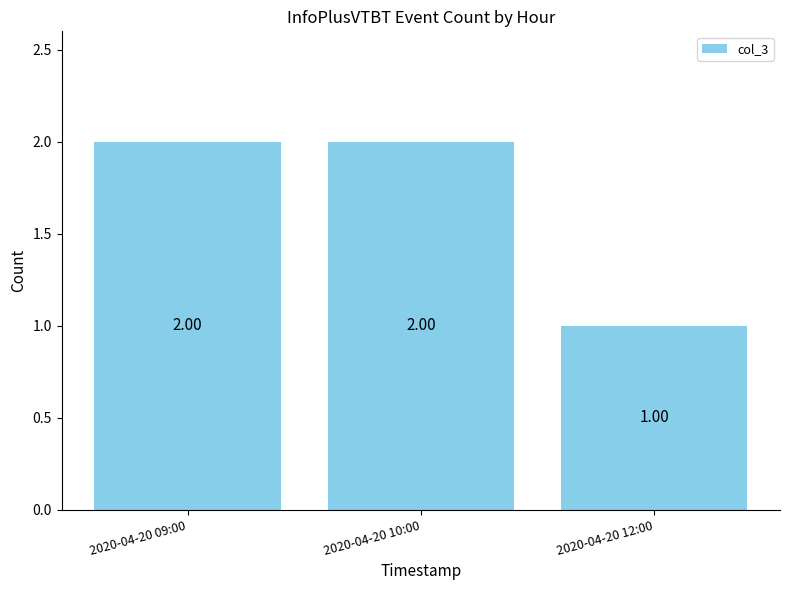

What is the sum of all values?

5